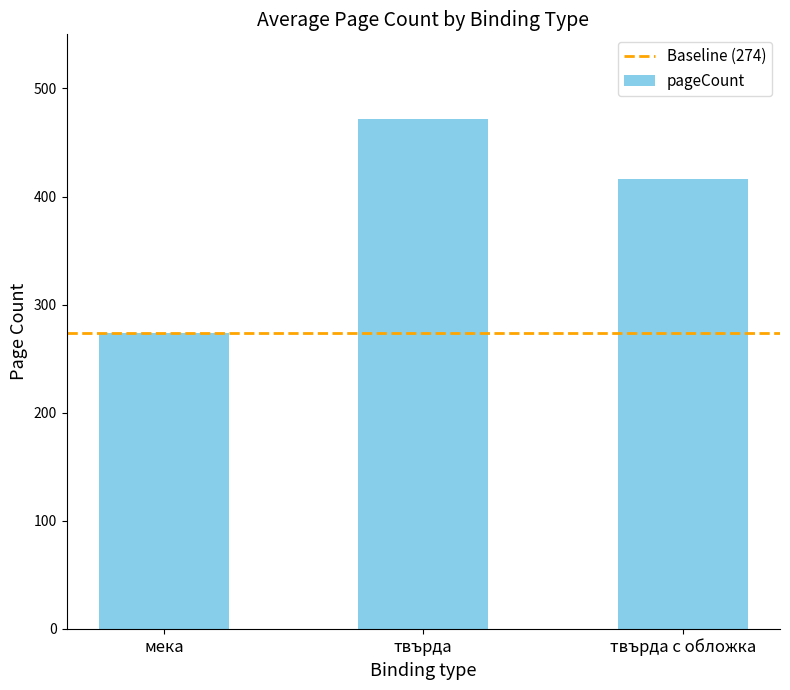

At which label is the value closest to 373?

твърда с обложка